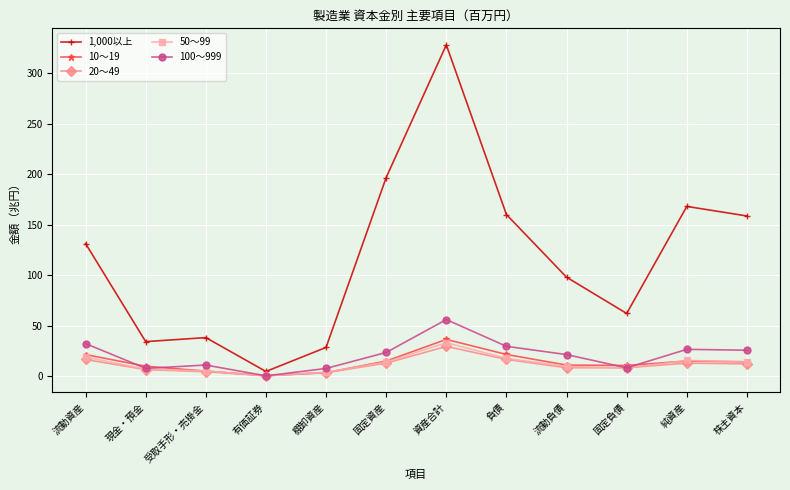

What is the label of the 8th point from the right?

棚卸資産